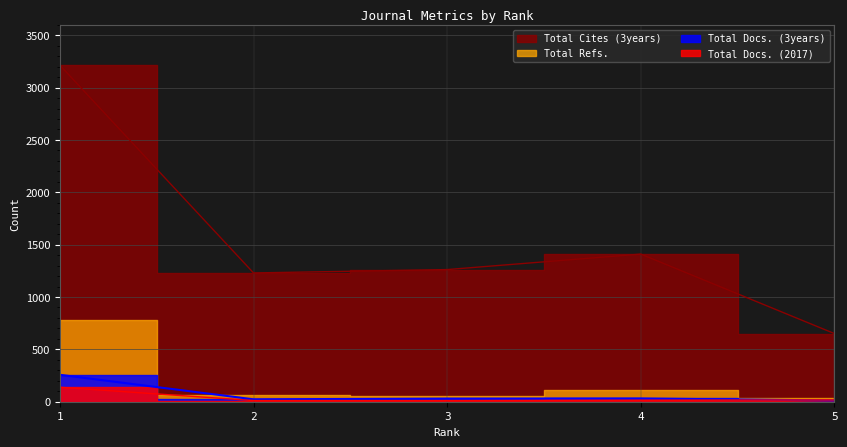

Read the Total Cites (3years) value at 2, to the nearest 100.

1200